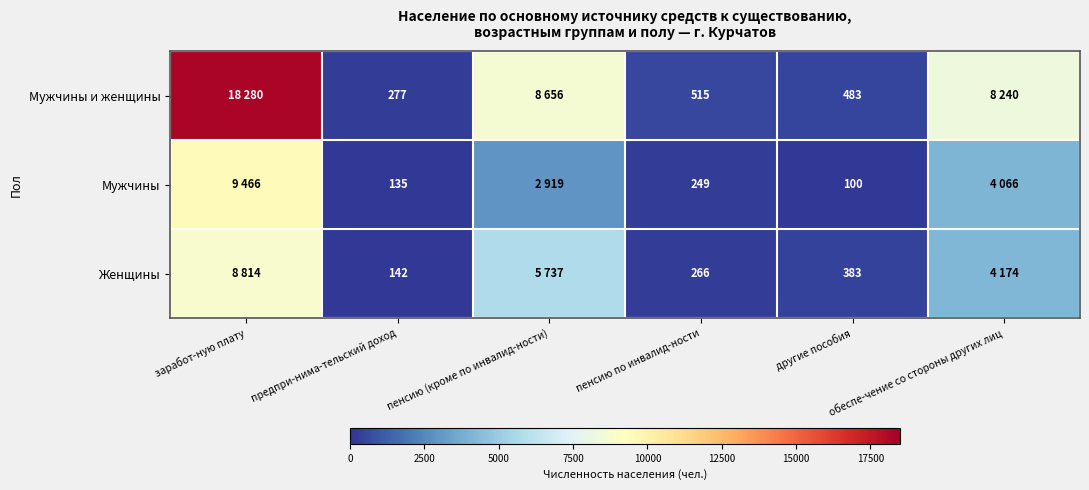

What is the sum of all Женщины values?

19516